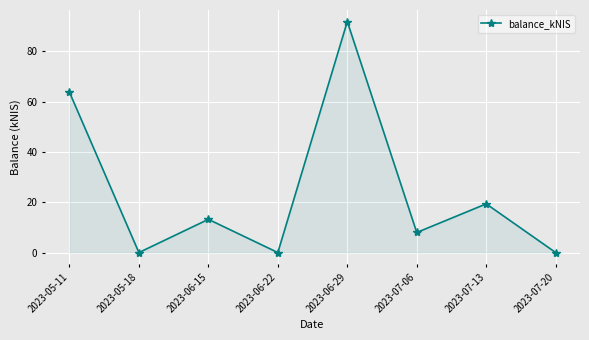

What is the greatest value displayed?

91.8